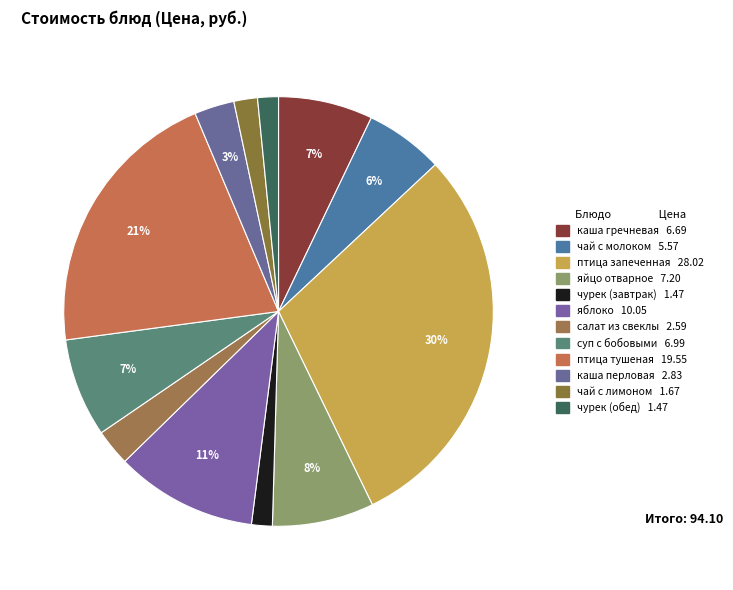

Which category has the smallest portion of the pie?

чурек (завтрак)